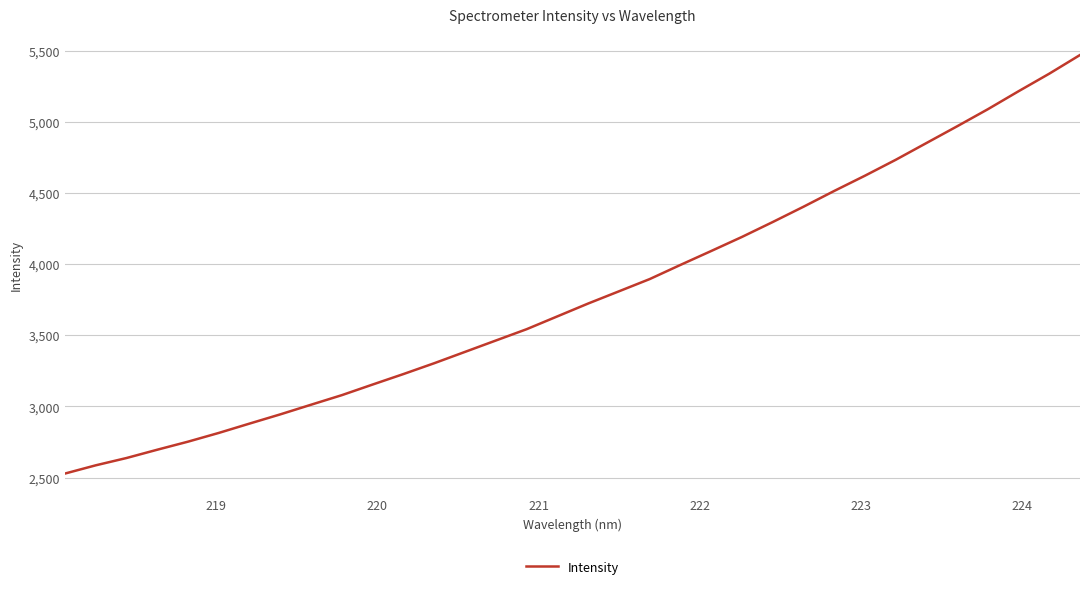

What is the minimum value shown in the chart?

2527.9